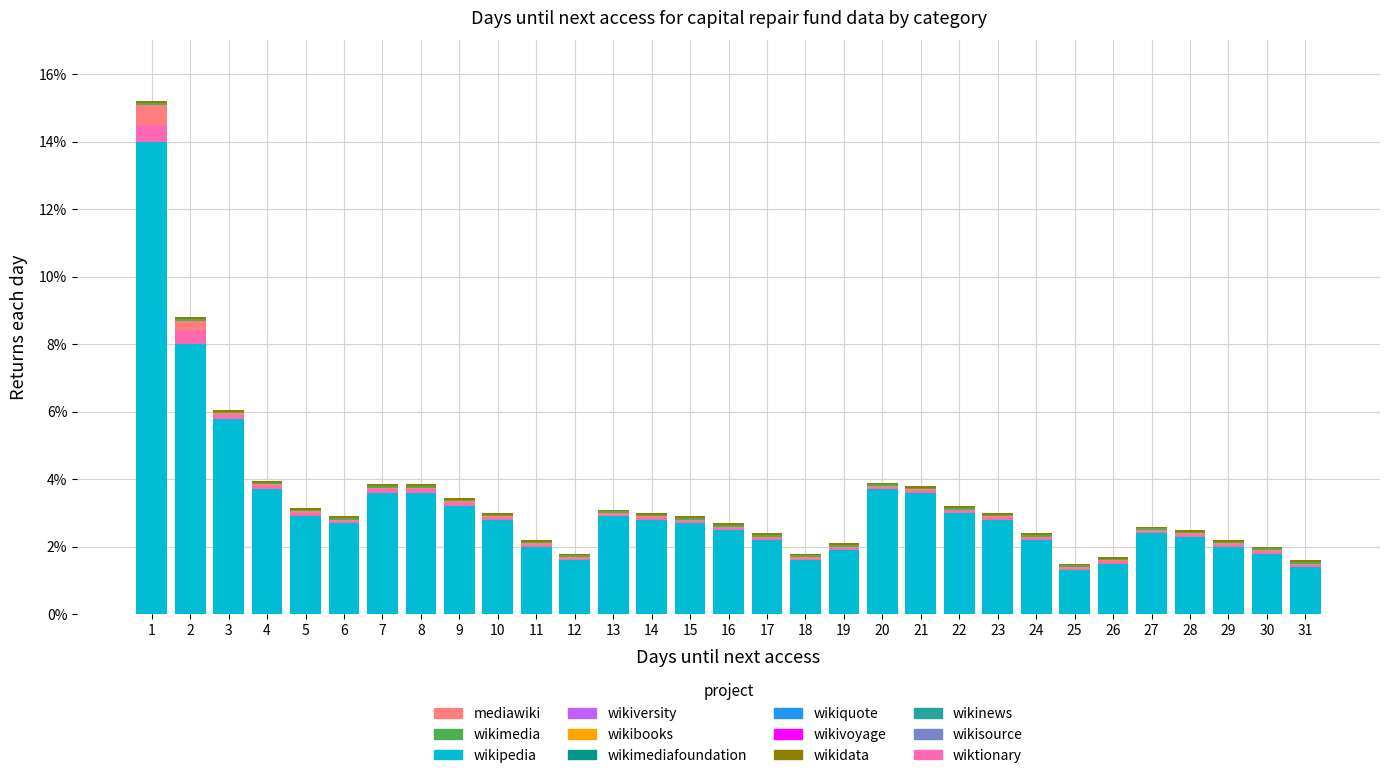

Is it true that wikipedia equals 0.8 at 30?

False